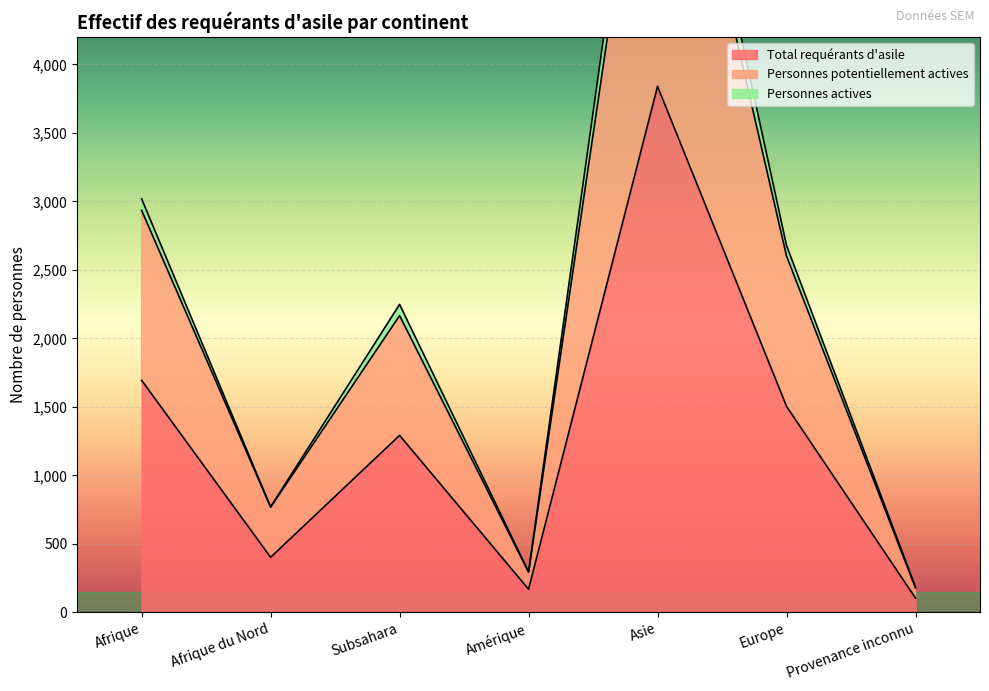

What value does the Total requérants d'asile series have at Amérique, to the nearest 50?

150